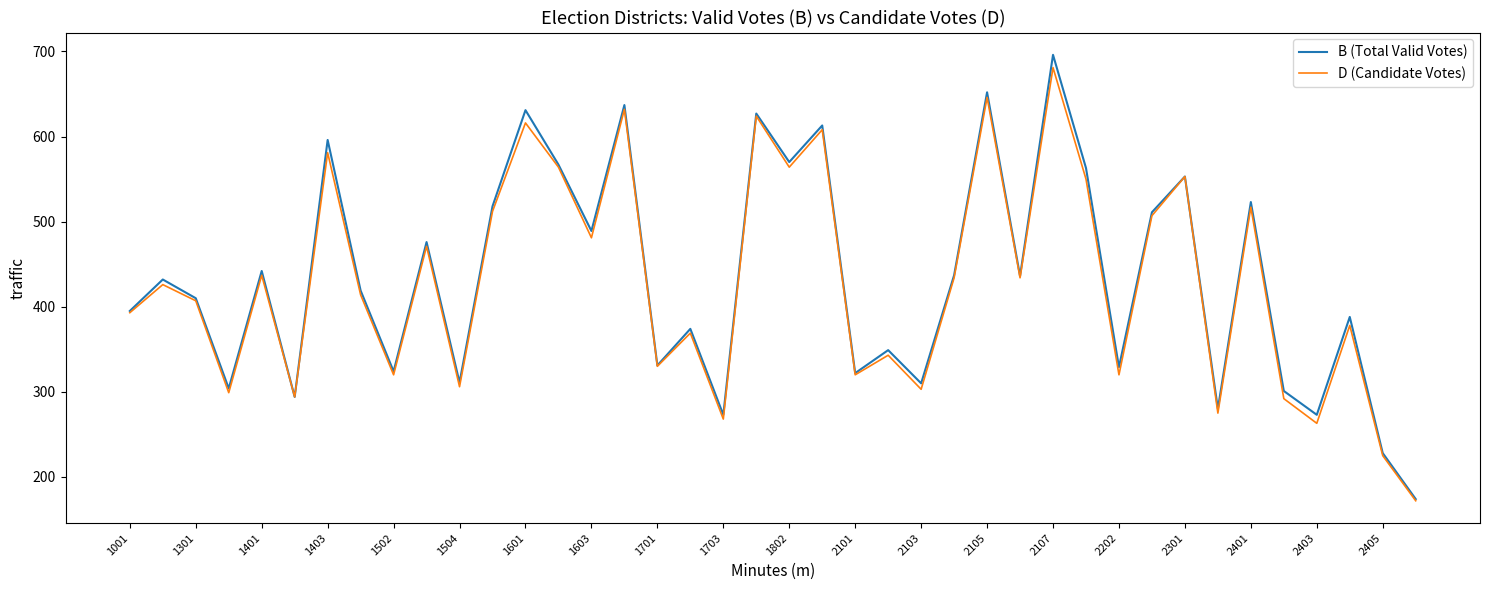

What is the minimum value shown in the chart?

172